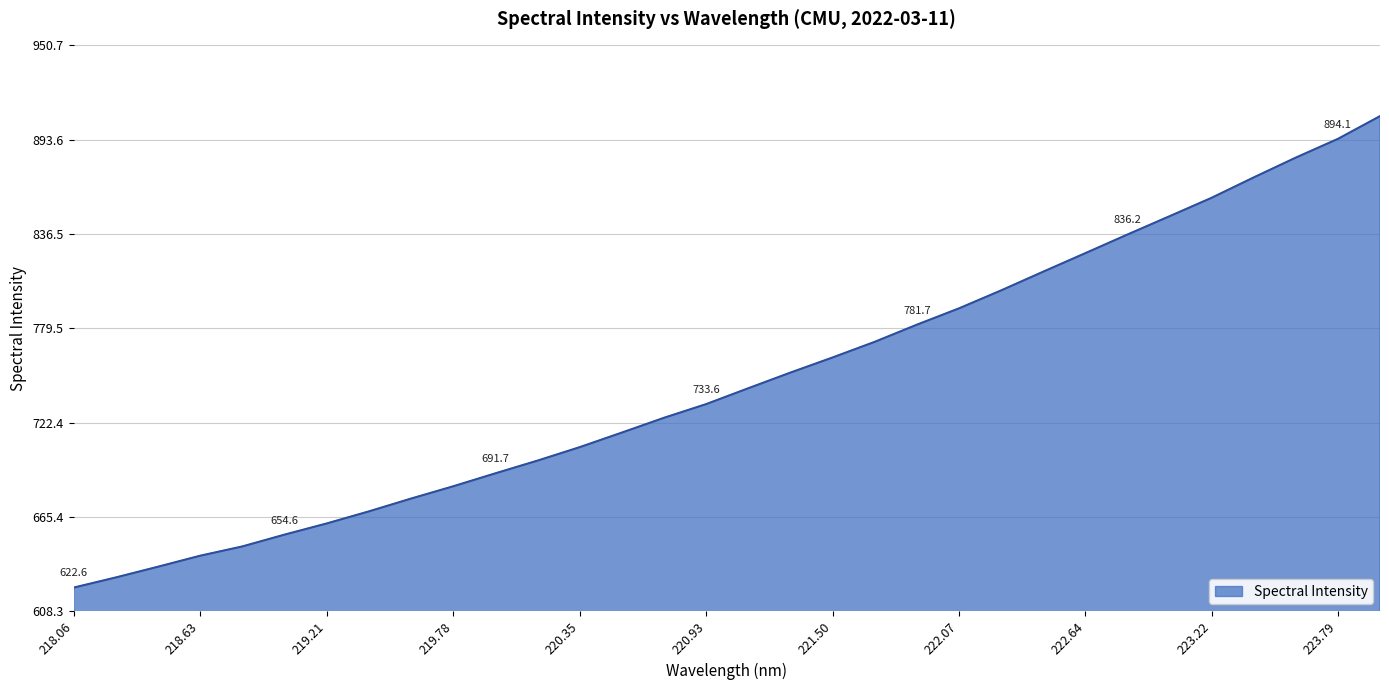

What is the smallest value displayed?

622.6